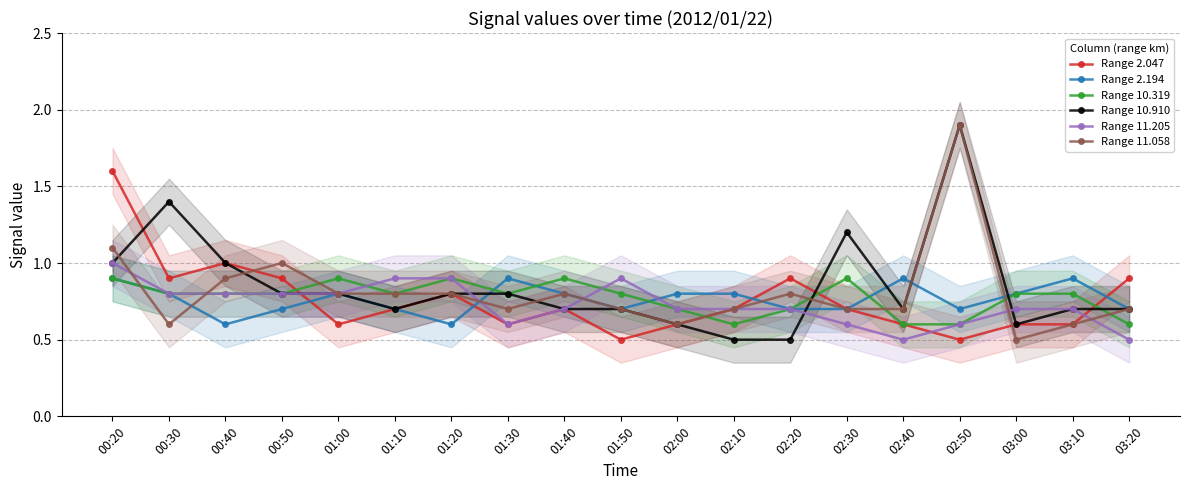

What is the minimum value shown in the chart?

0.5